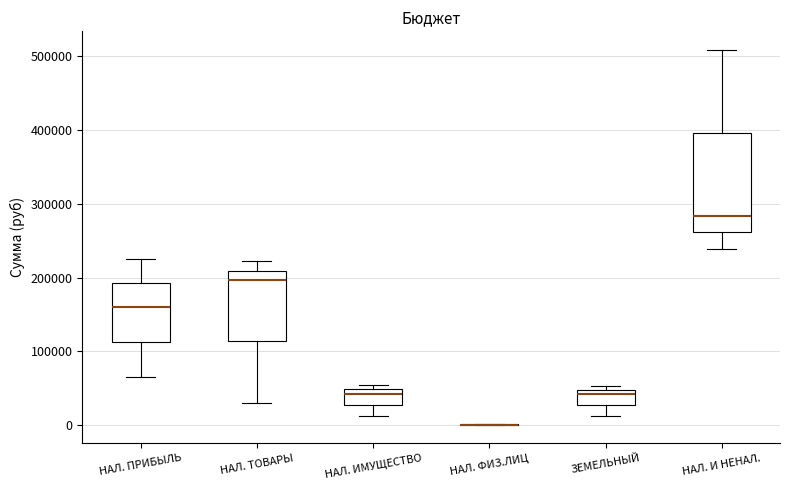

Comparing the boxes themselves (not the whiskers), which one is the tallest?

НАЛ. И НЕНАЛ.